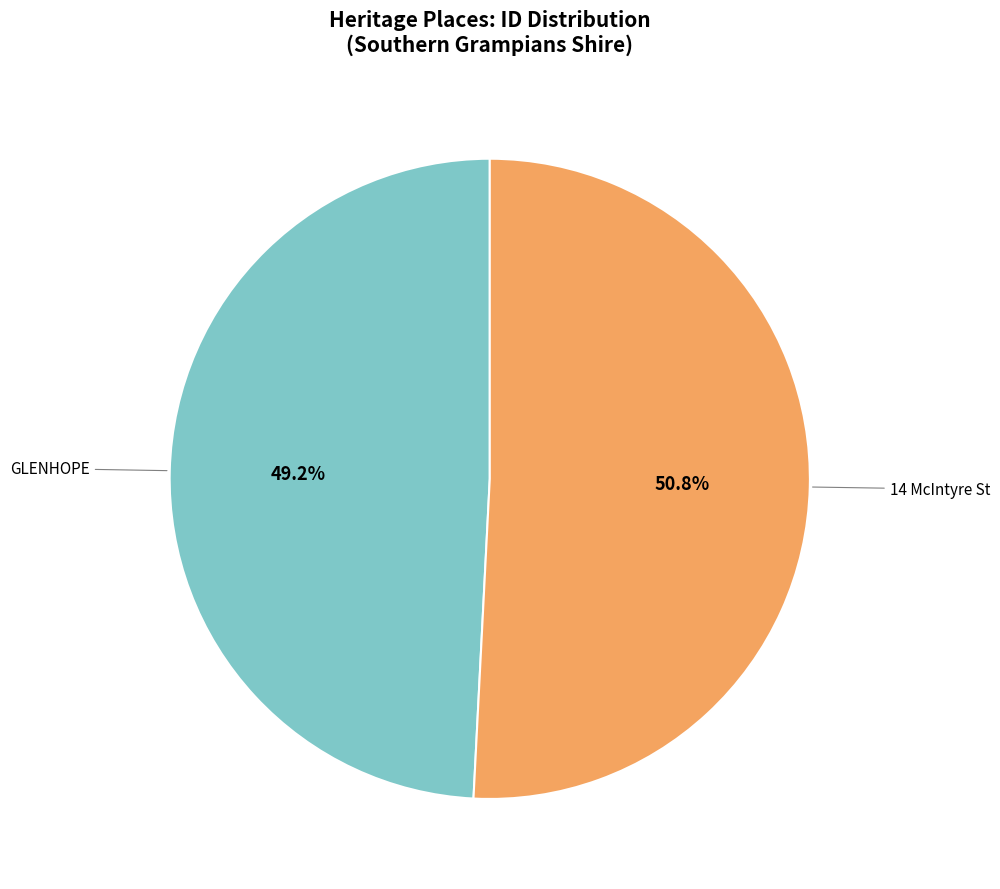

Which category has the smallest portion of the pie?

GLENHOPE